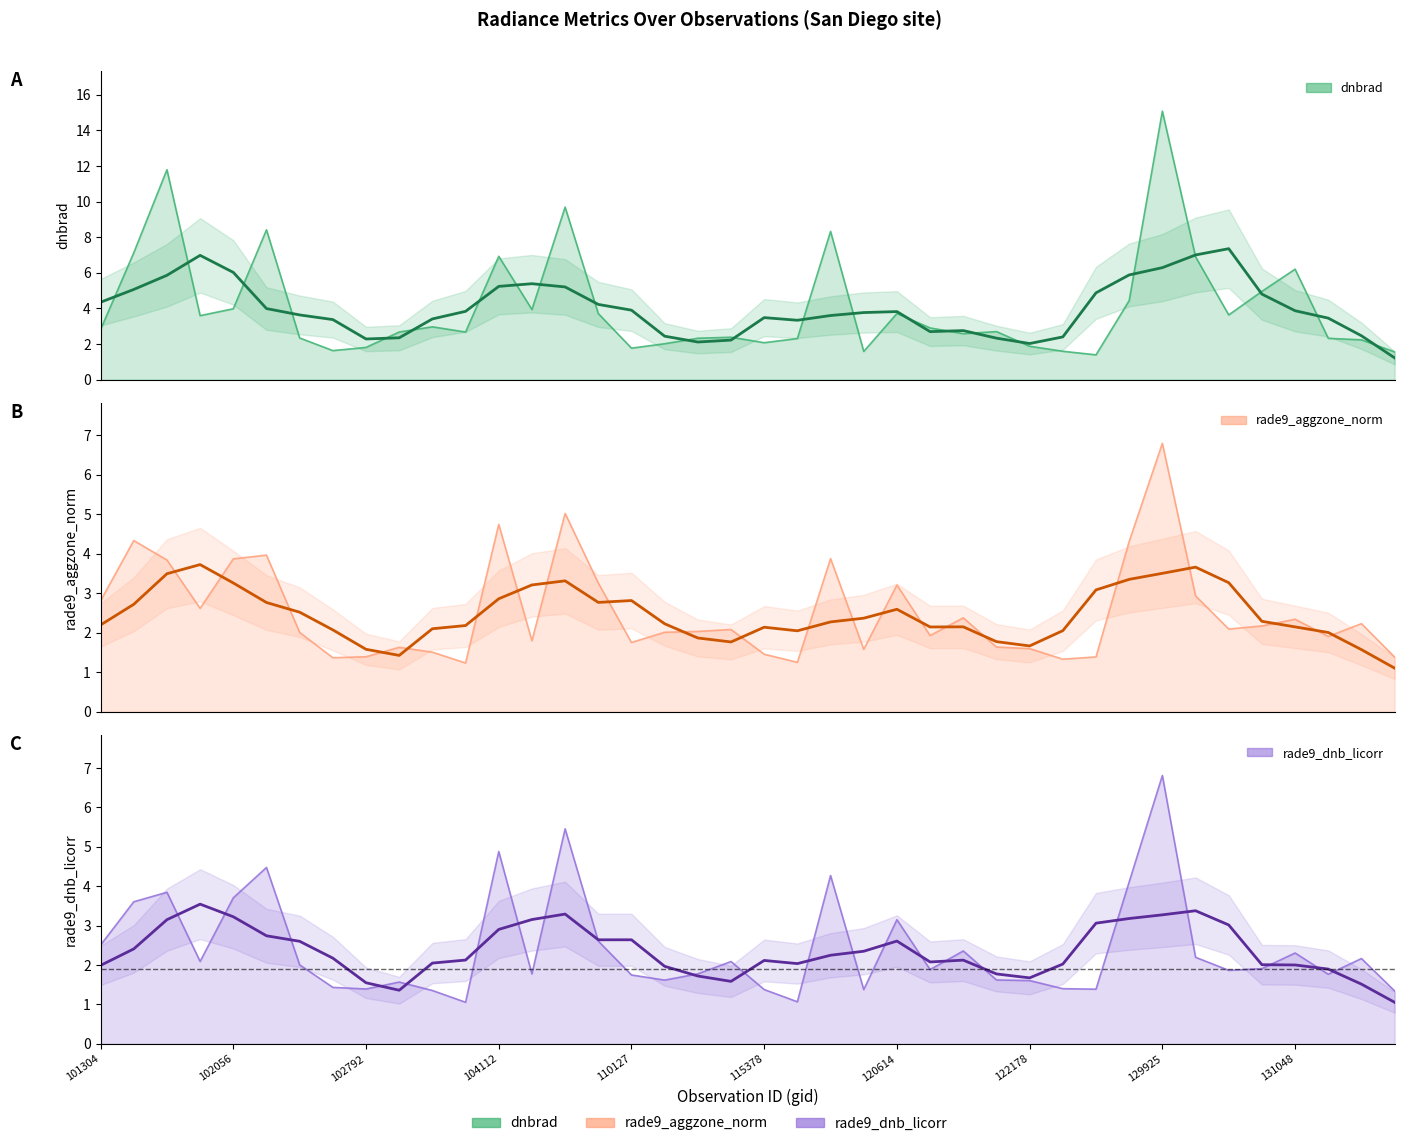

What is the minimum value shown in the chart?

1.1